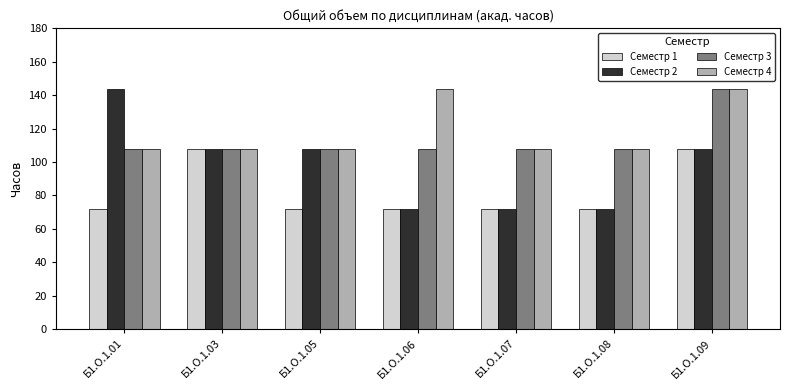

Is the value of Семестр 4 at Б1.О.1.05 greater than the value of Семестр 1 at Б1.О.1.01?

Yes